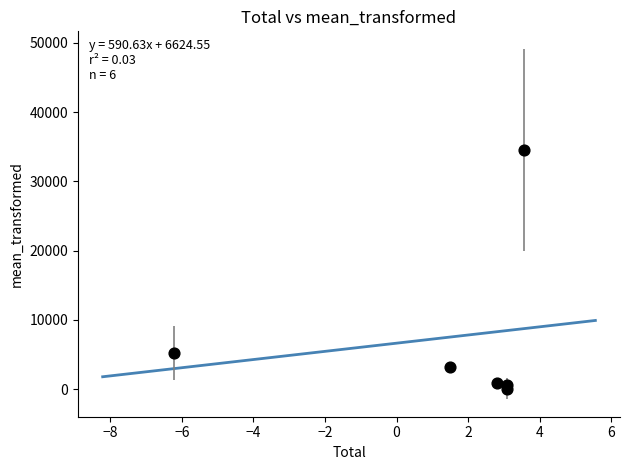

What Y value in the scatter plot is closest to 17283?

5225.4